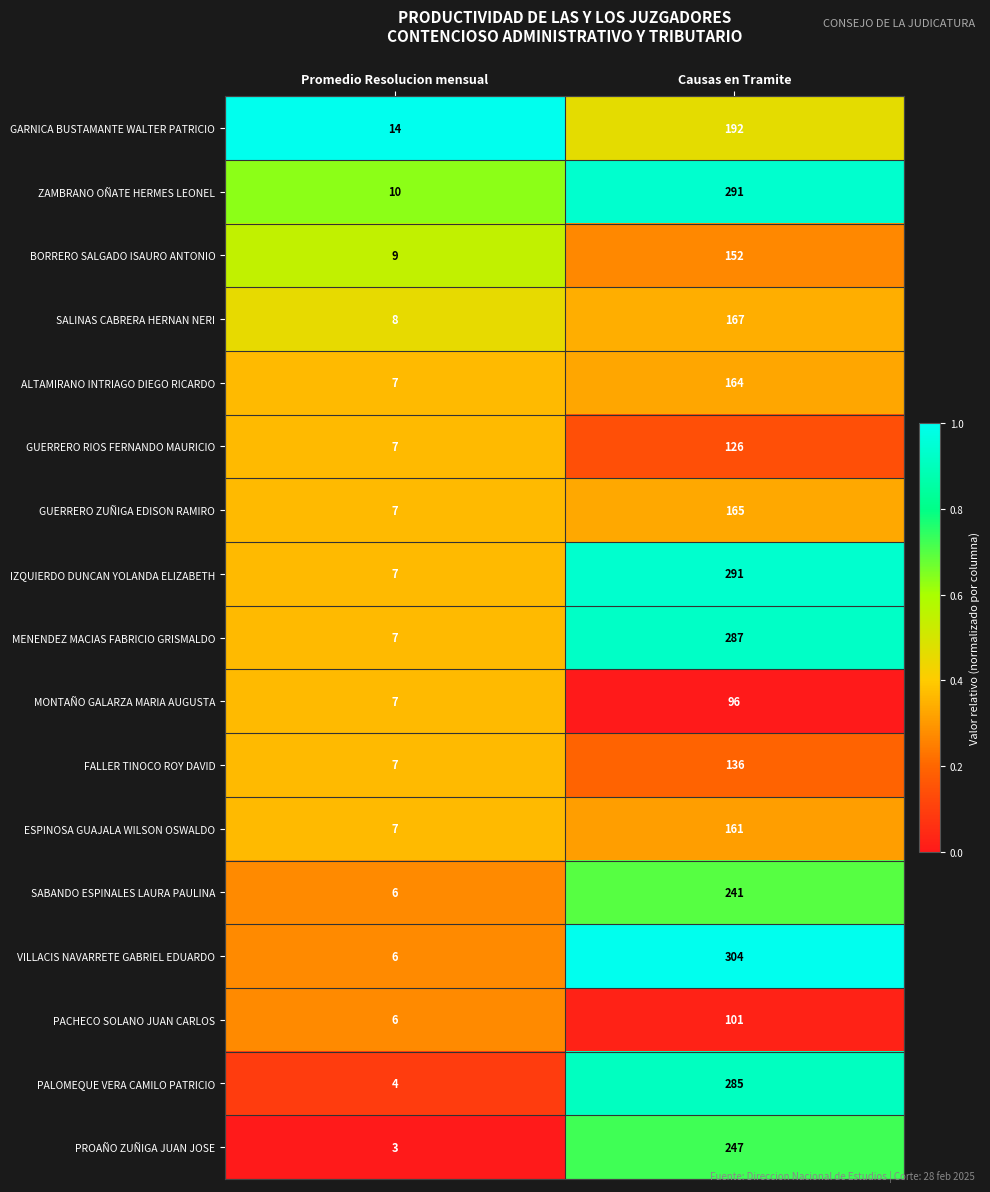

Which category has the highest value in the PALOMEQUE VERA CAMILO PATRICIO series?

Causas en Tramite